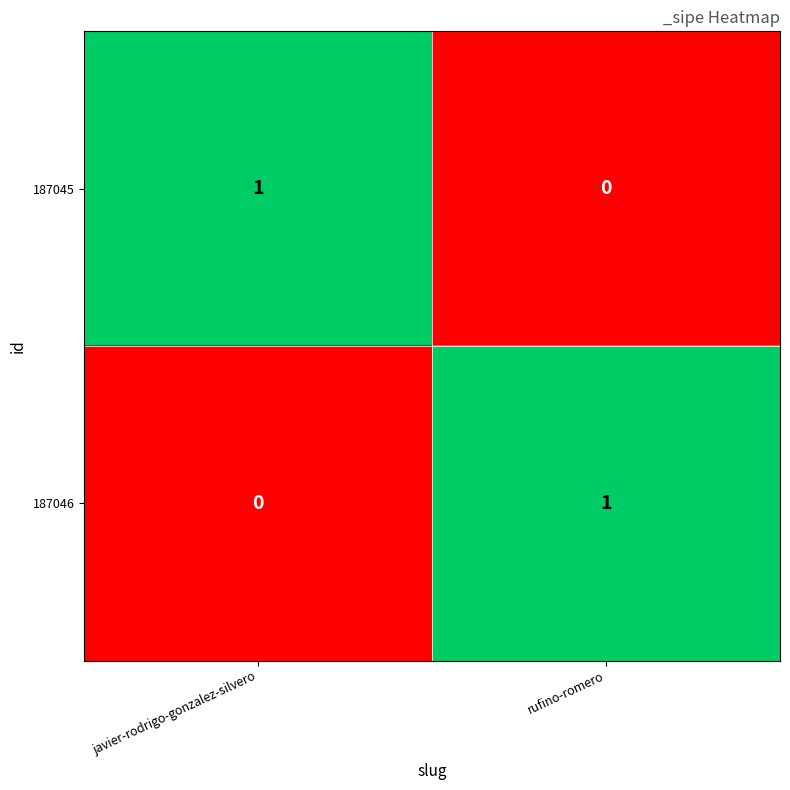

True or false: 187045 has a value of 0 at rufino-romero.

True